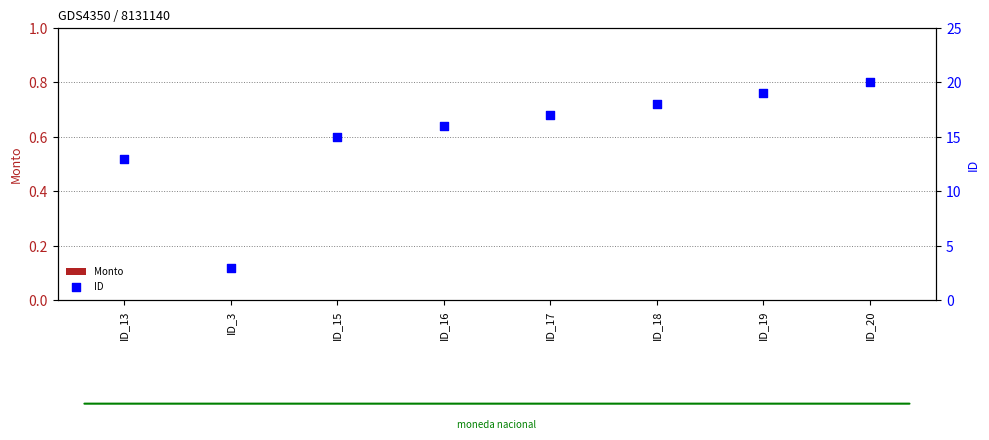

Which series reaches the maximum Y coordinate?

ID